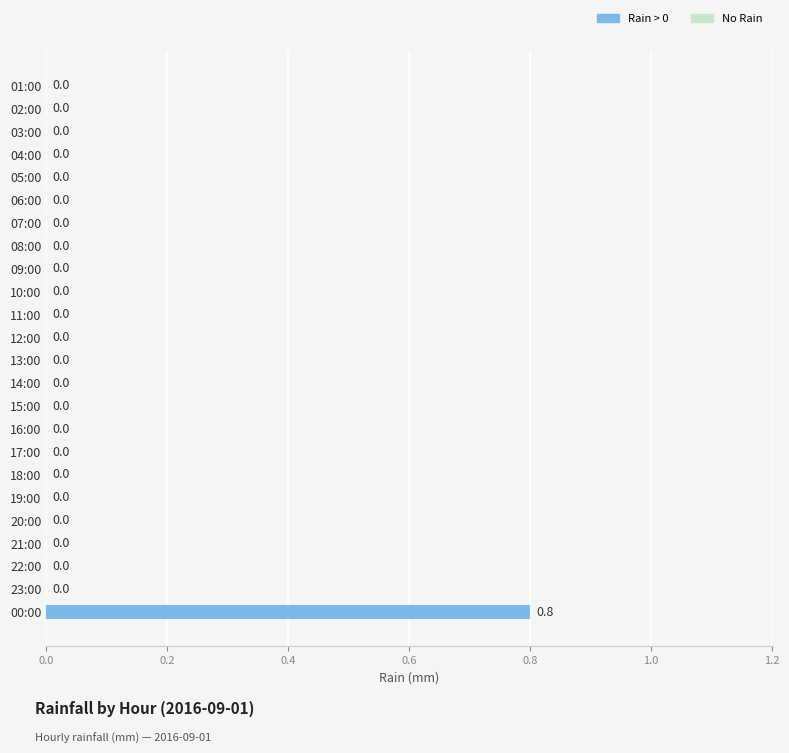

Count the values in the range 0 to 1.

24